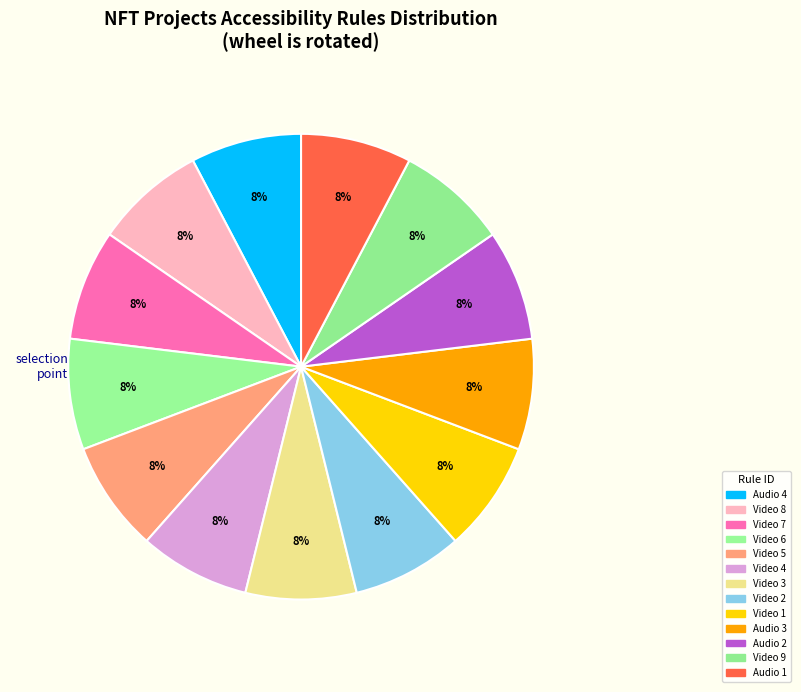

Count the number of slices in the pie.

13